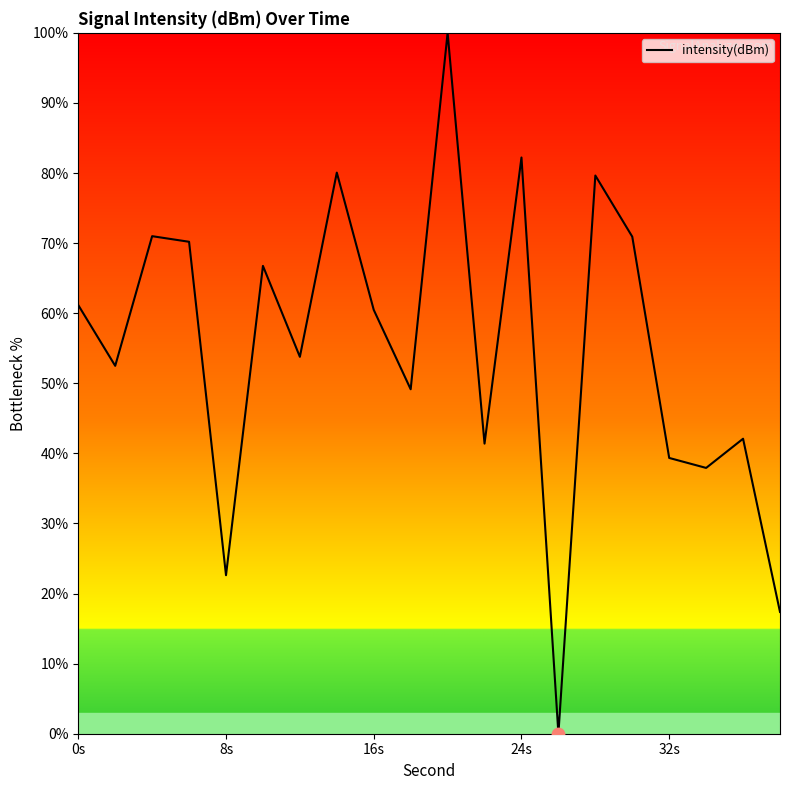

What is the greatest value displayed?

100.0